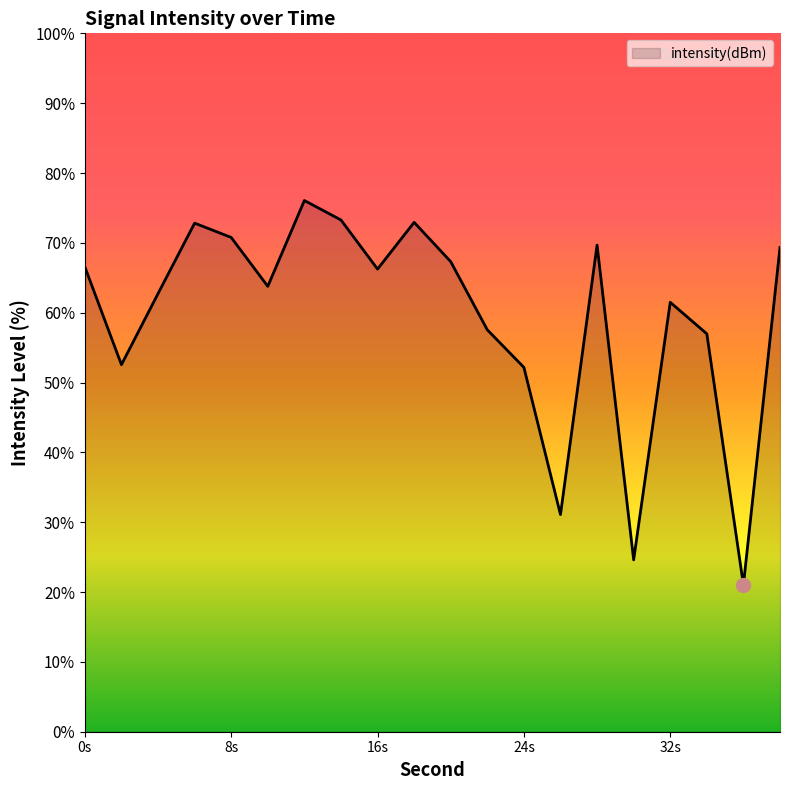

What is the smallest value displayed?

21.0